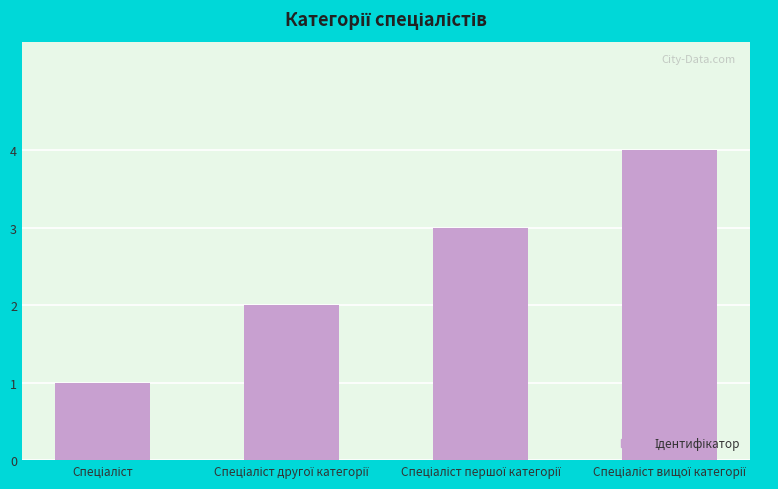

Reading left to right, what are all the values shown in this chart?

1	2	3	4